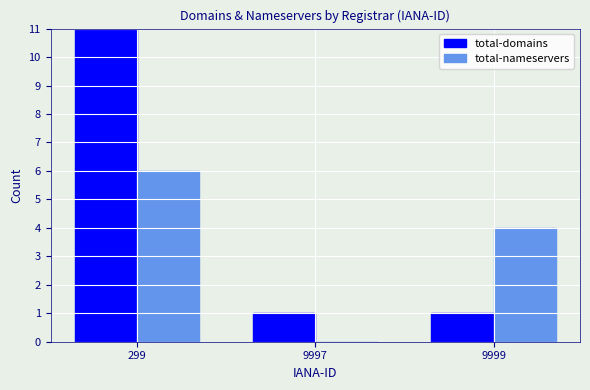

Reading right to left, extract all data points from this chart.

total-domains: 1	1	17
total-nameservers: 4	0	6